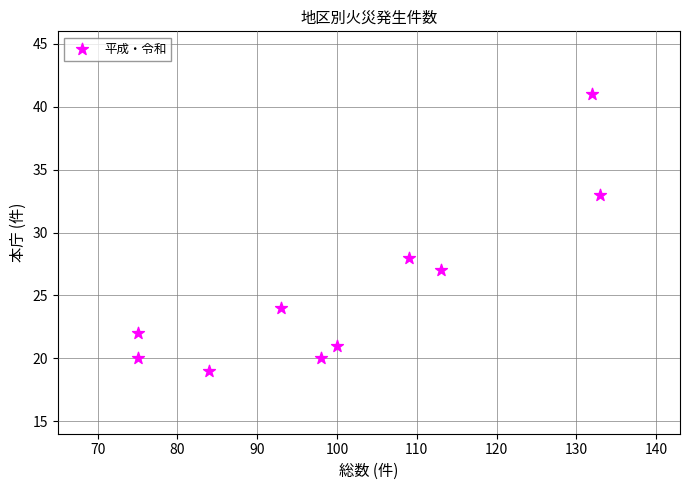

What Y value in the scatter plot is closest to 30?

28